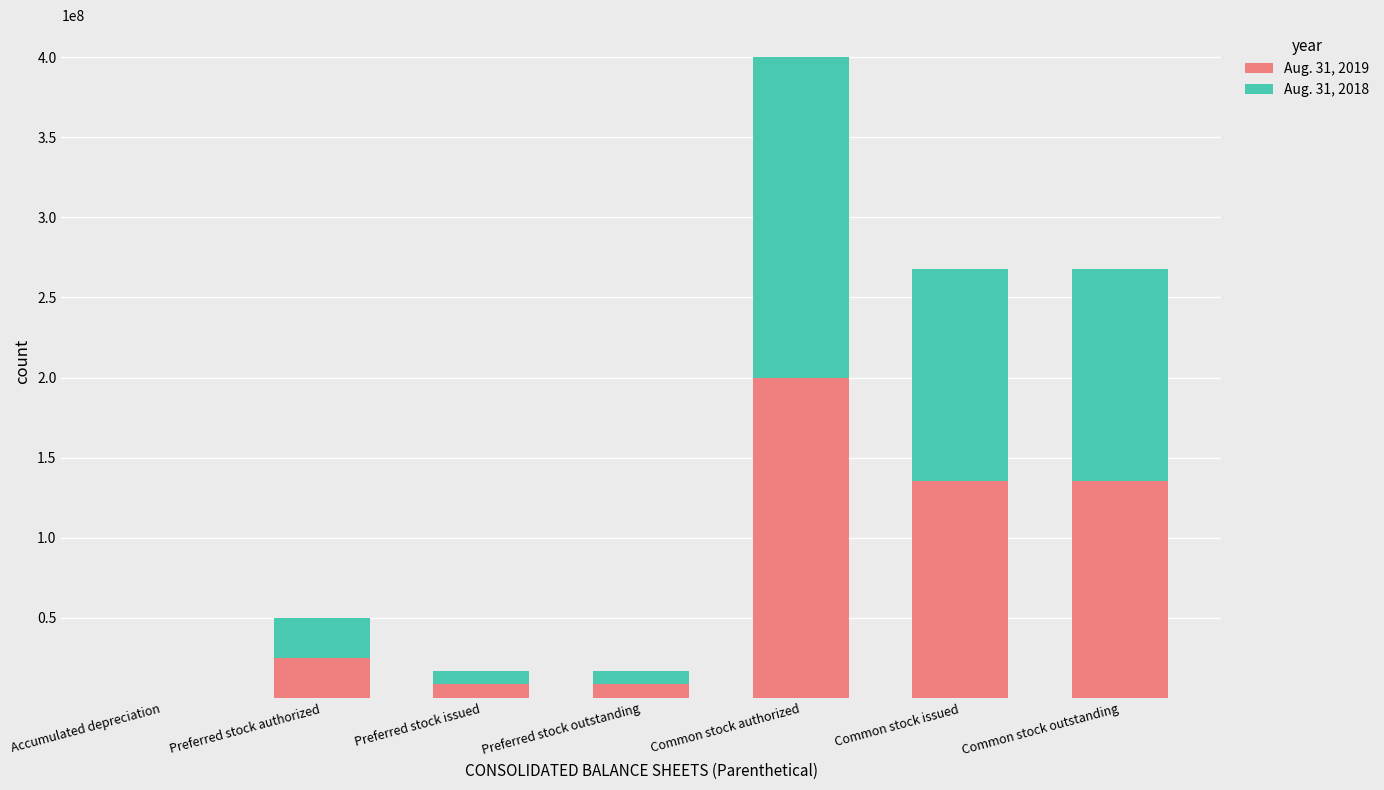

The value of Aug. 31, 2019 at Preferred stock issued is 8480000. True or false?

True